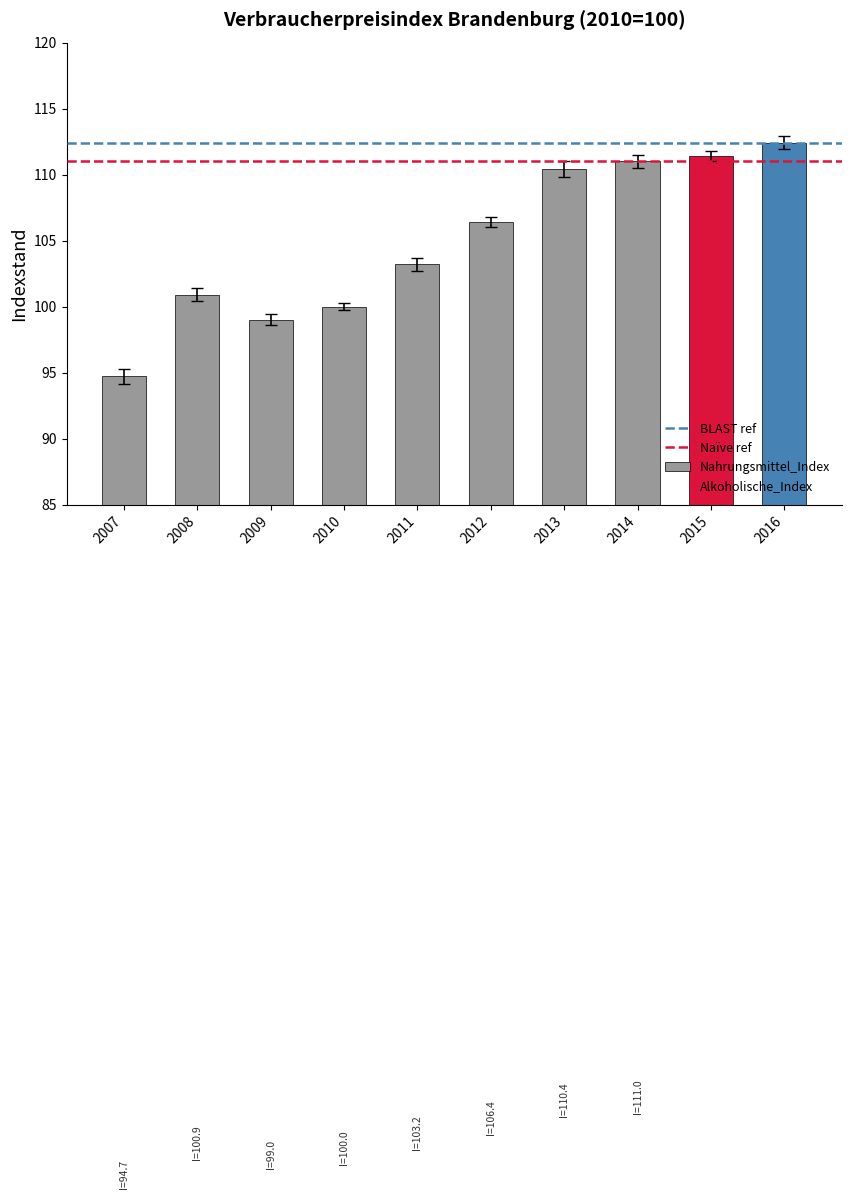

What is the change in value from 2010 to 2012?

+6.4